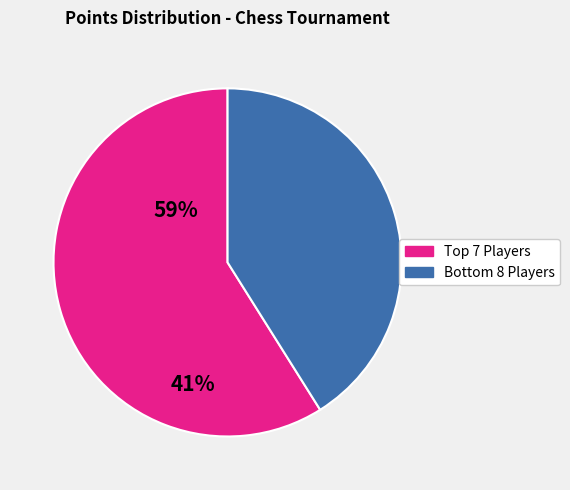

Does any single category account for the majority?

Yes